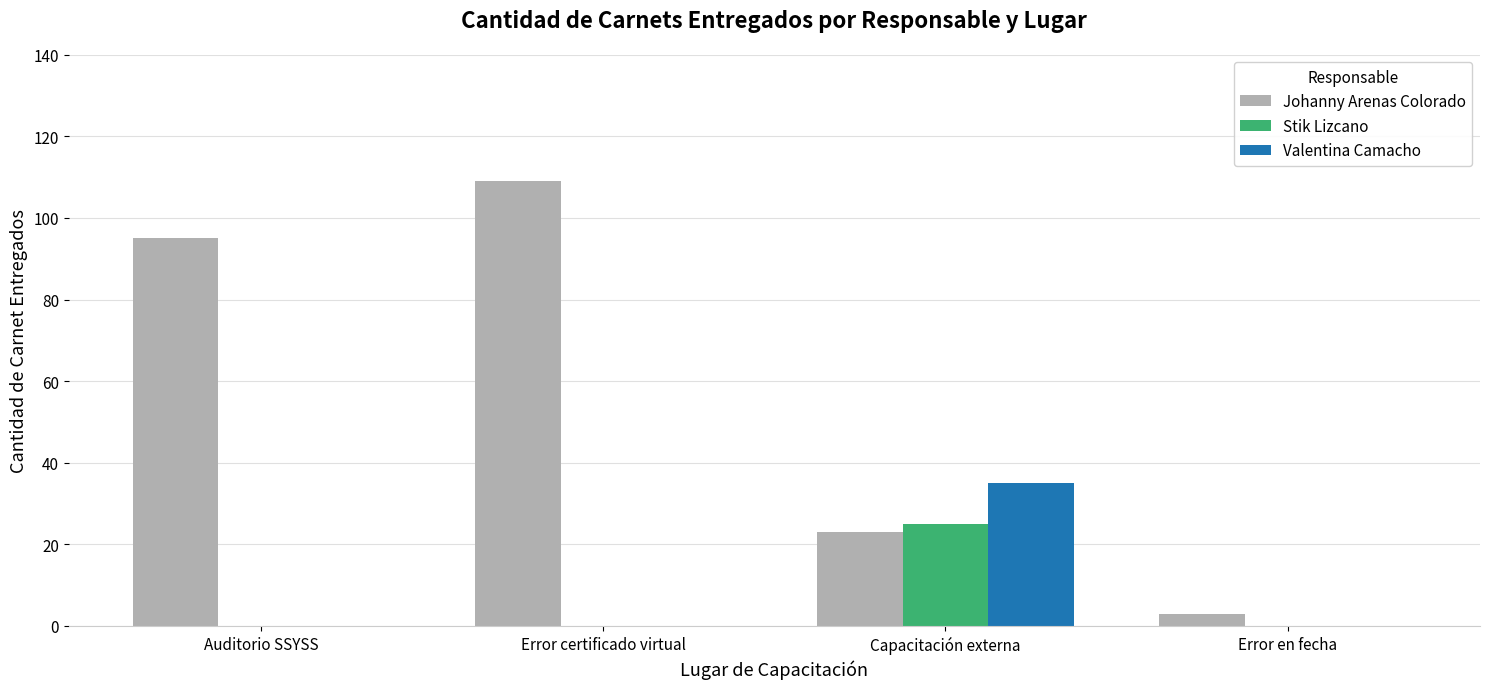

Count the Johanny Arenas Colorado values in the range 23 to 109.

3